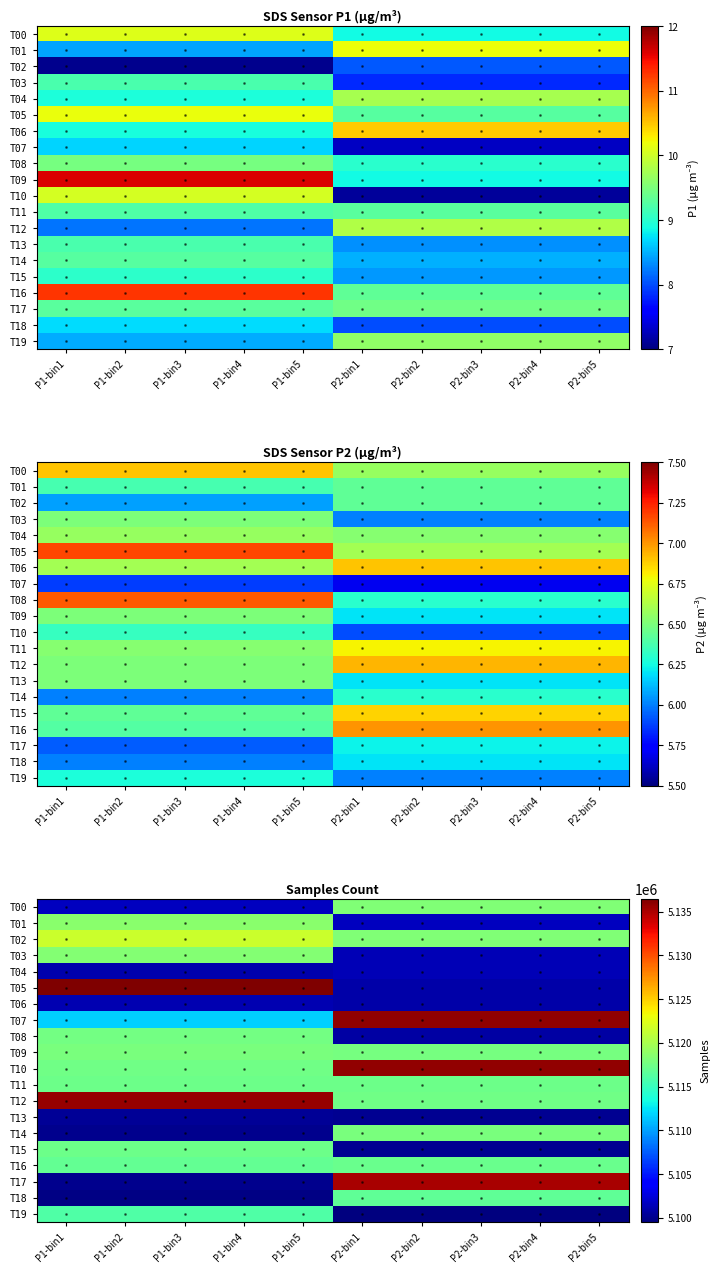

What is the total value across all series at P2-bin3?

102254486